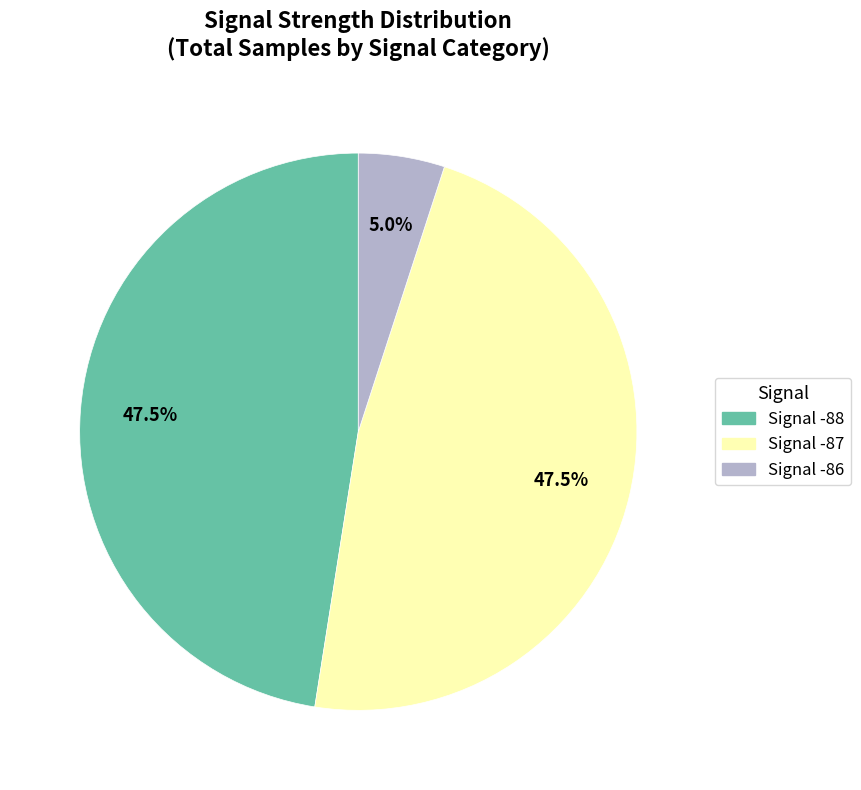

Between Signal -86 and Signal -88, which is larger?

Signal -88